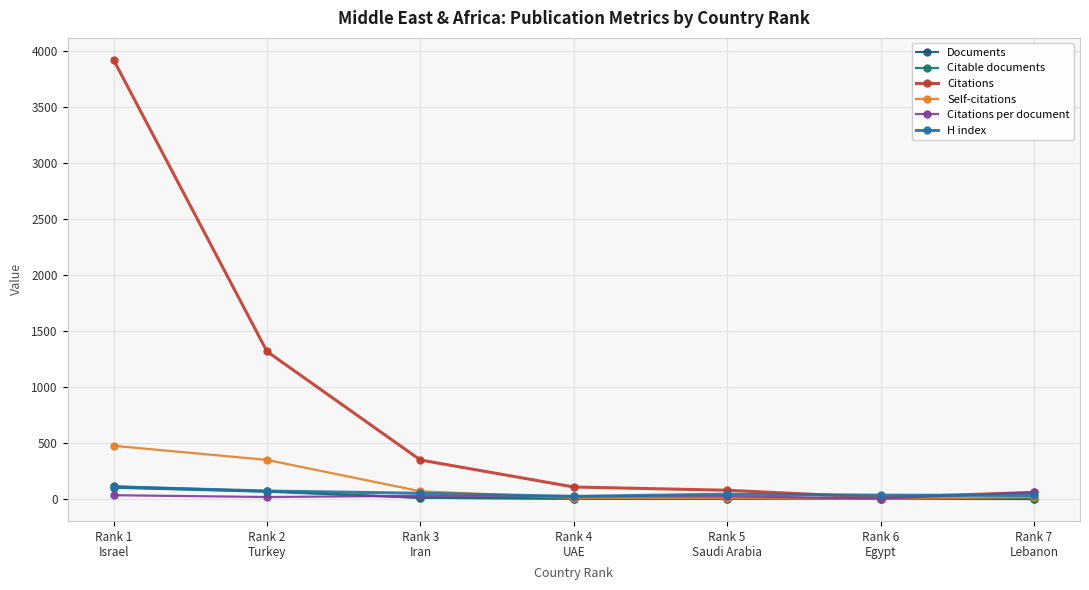

True or false: Self-citations has more than 2 interior local peaks.

False